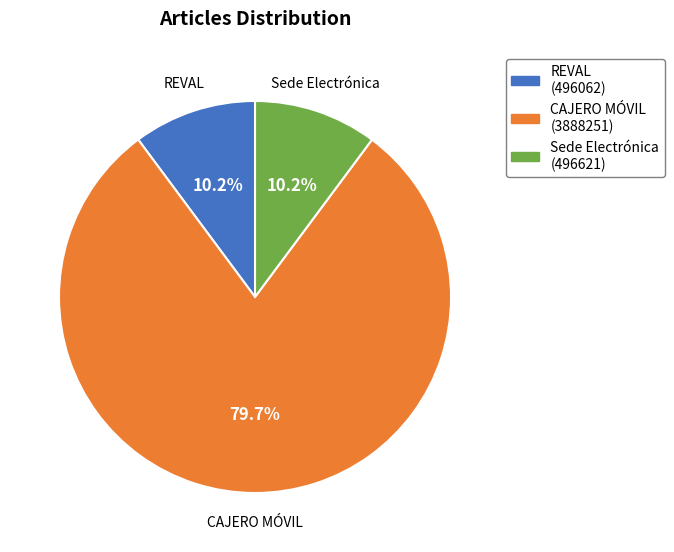

Which slice is the largest?

CAJERO MÓVIL